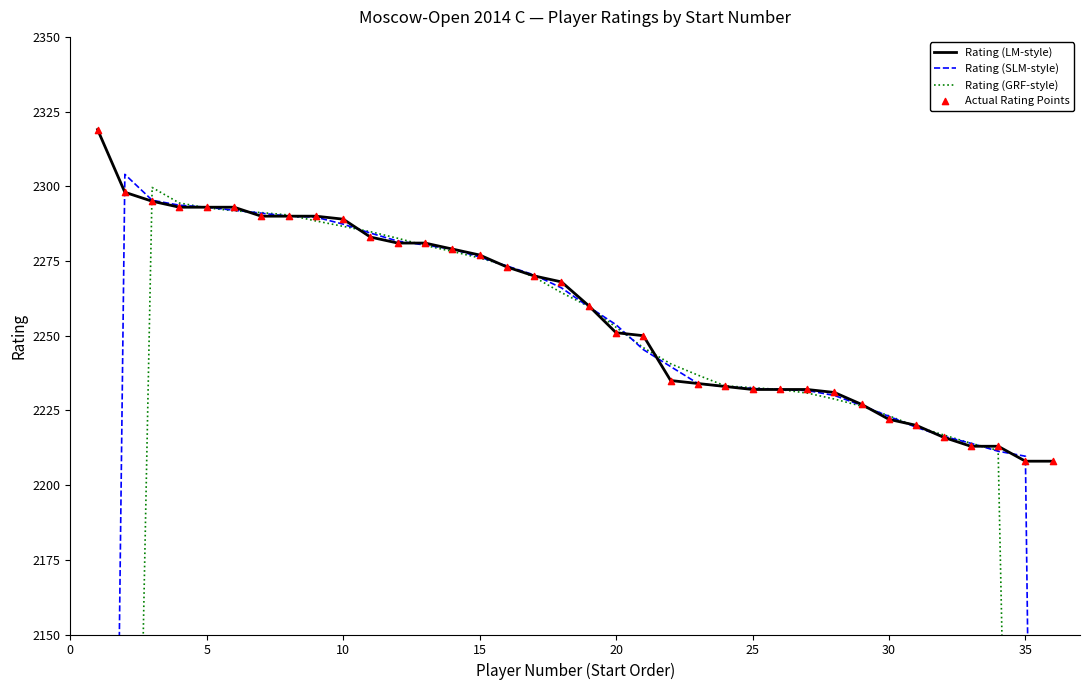

What is the highest value of the Rating (LM-style) series?

2319